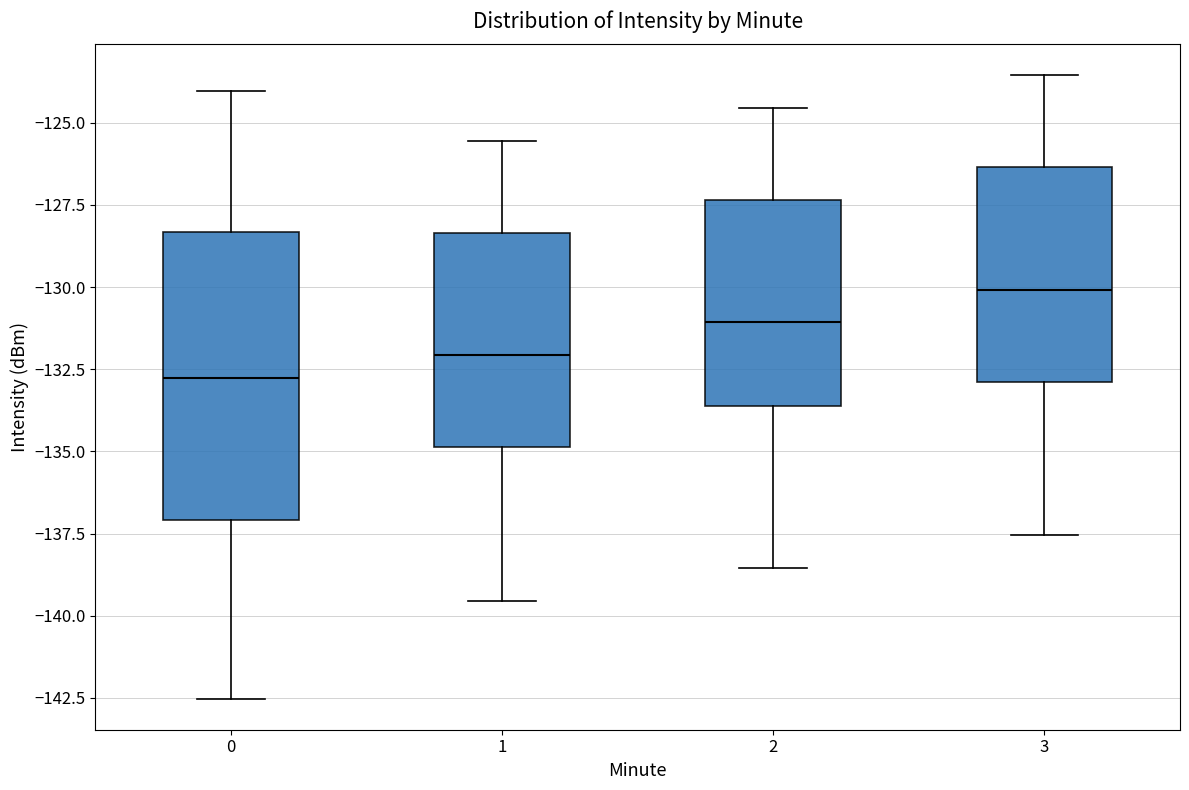

Reading left to right, read every box against the y-axis: the position of its median line, the range the box covers, and the ends of its whiskers. The values are not printed on the chart, so give them approximately, as read against the axis.

0: median -133.0, box -137.0 to -128.5, whiskers -142.5 to -124.0
1: median -132.0, box -135.0 to -128.5, whiskers -139.5 to -125.5
2: median -131.0, box -133.5 to -127.5, whiskers -138.5 to -124.5
3: median -130.0, box -133.0 to -126.5, whiskers -137.5 to -123.5